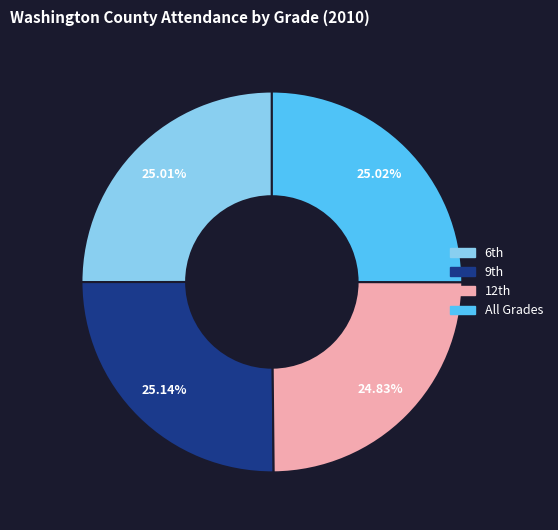

To the nearest percent, what percentage of the pie is All Grades?

25%